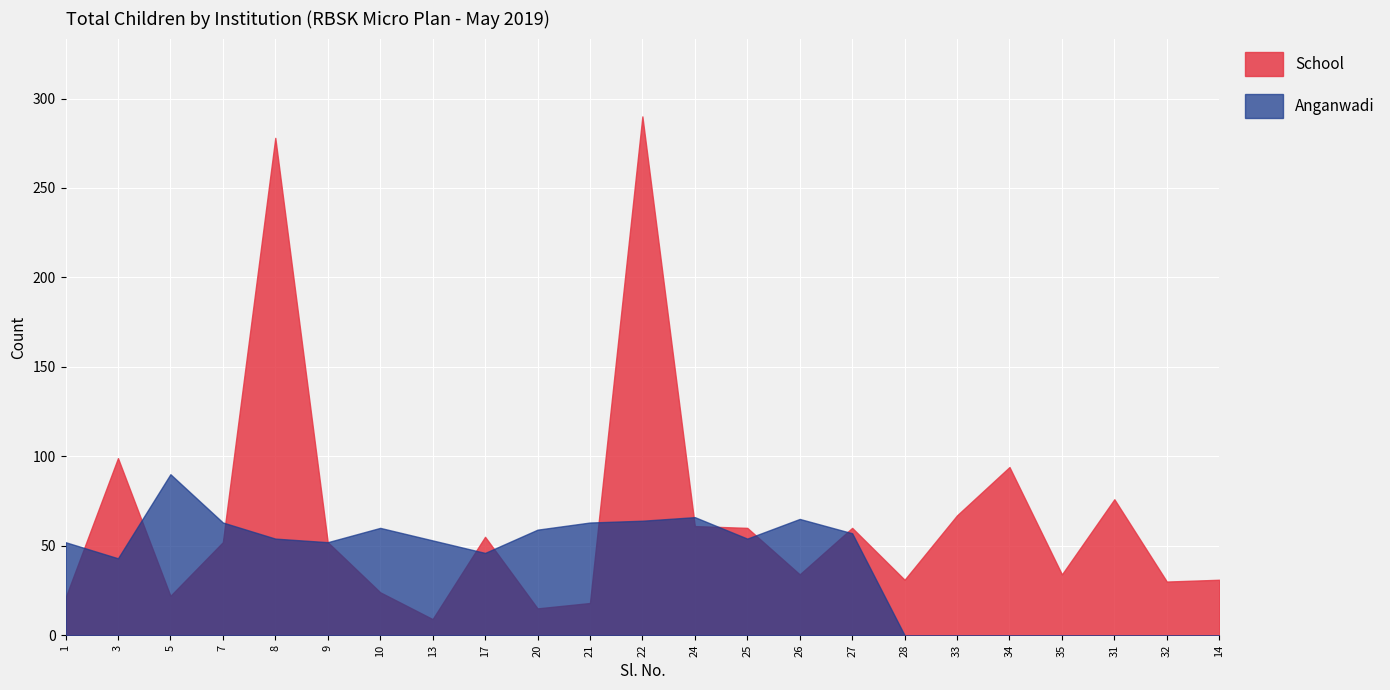

After their last crossing, which series has the higher values: Anganwadi or School?

School